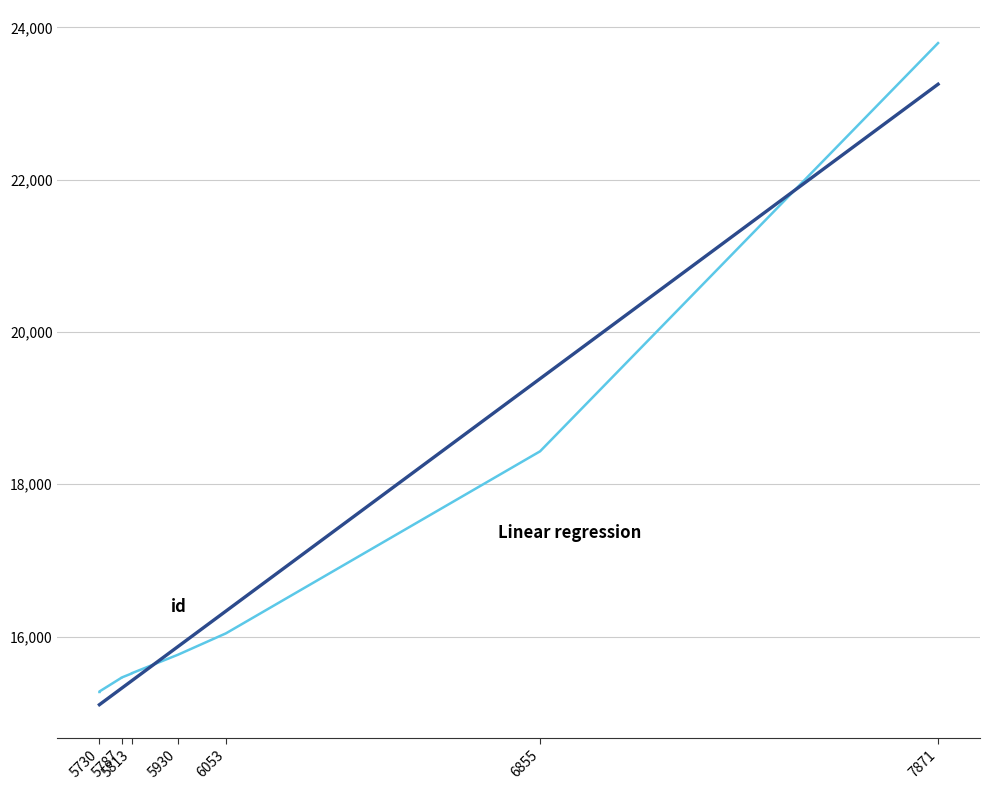

What is the value of the 8th point from the left?

16042